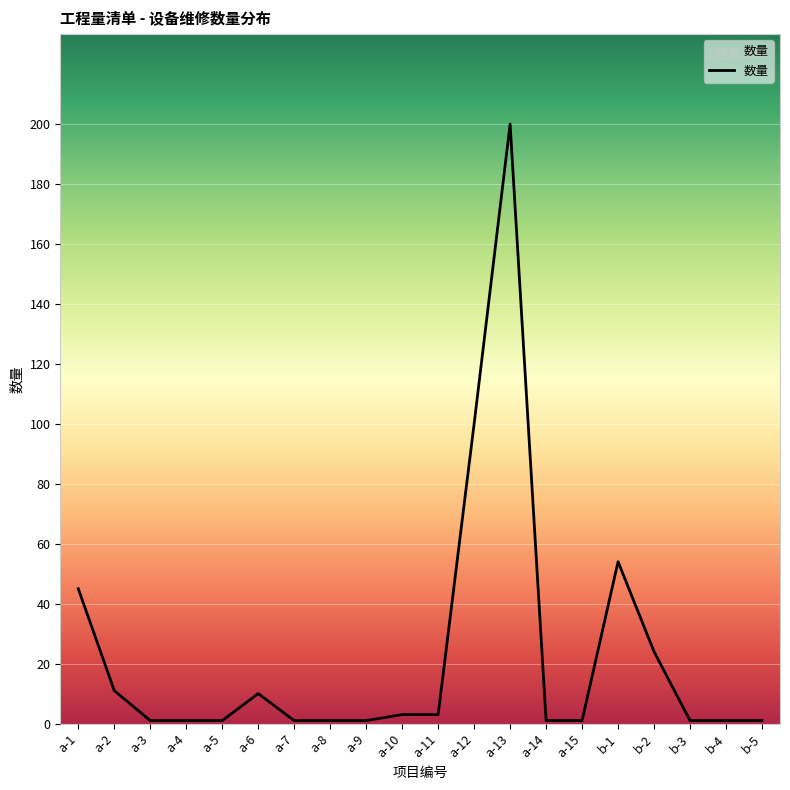

Which has a higher value, a-12 or a-2?

a-12